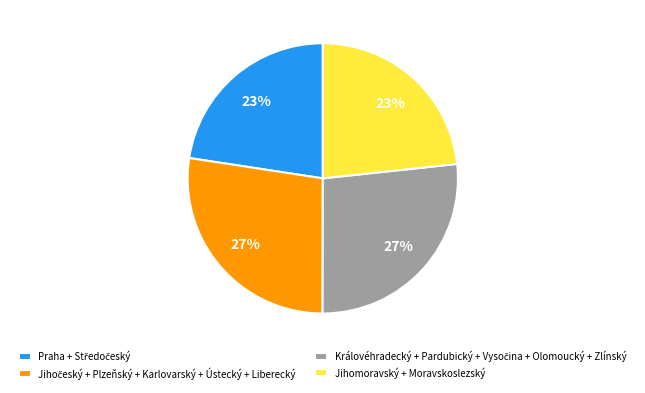

To the nearest percent, what portion does Jihomoravský + Moravskoslezský represent?

23%